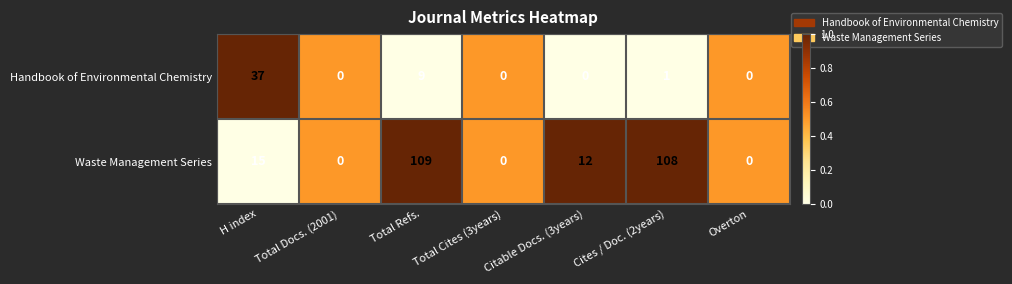

At which label is Waste Management Series closest to 54?

H index